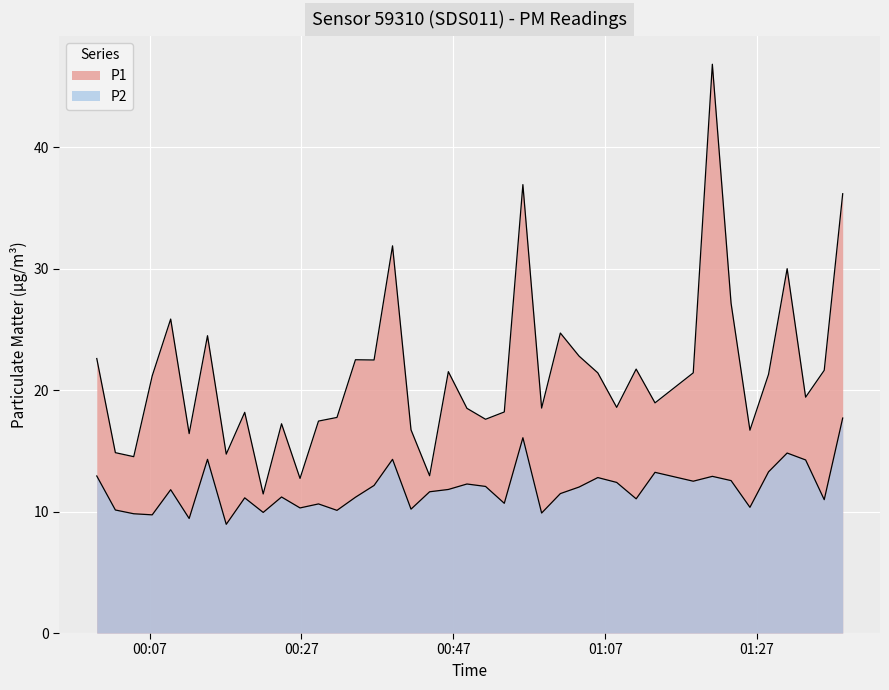

The value of P1 at 01:07 is 21.2. True or false?

True